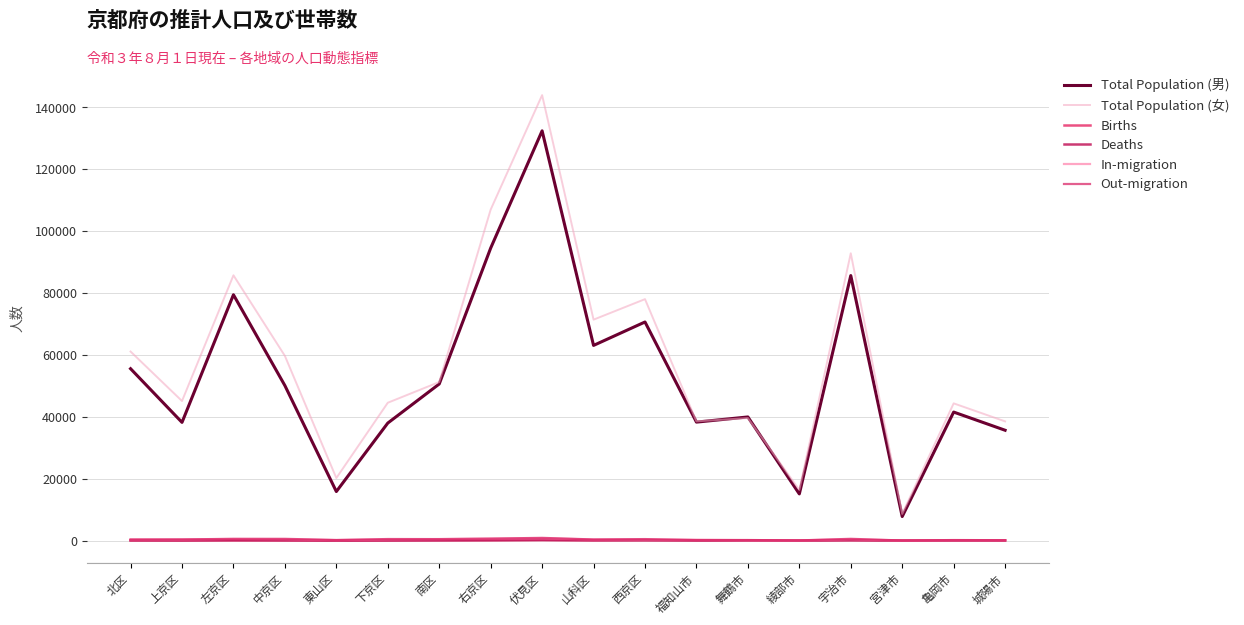

What is the difference between the highest and lowest values at 宇治市?

92752